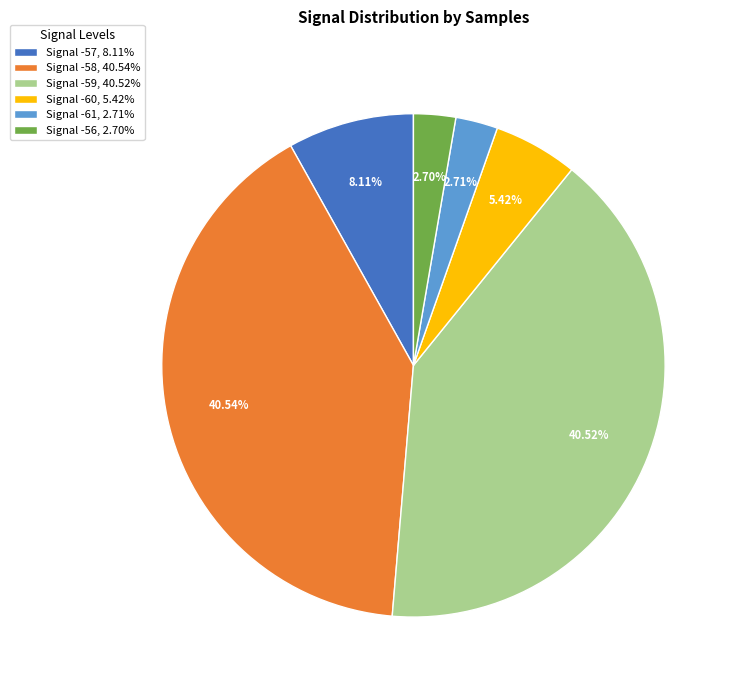

Between Signal -60, 5.42% and Signal -56, 2.70%, which is larger?

Signal -60, 5.42%